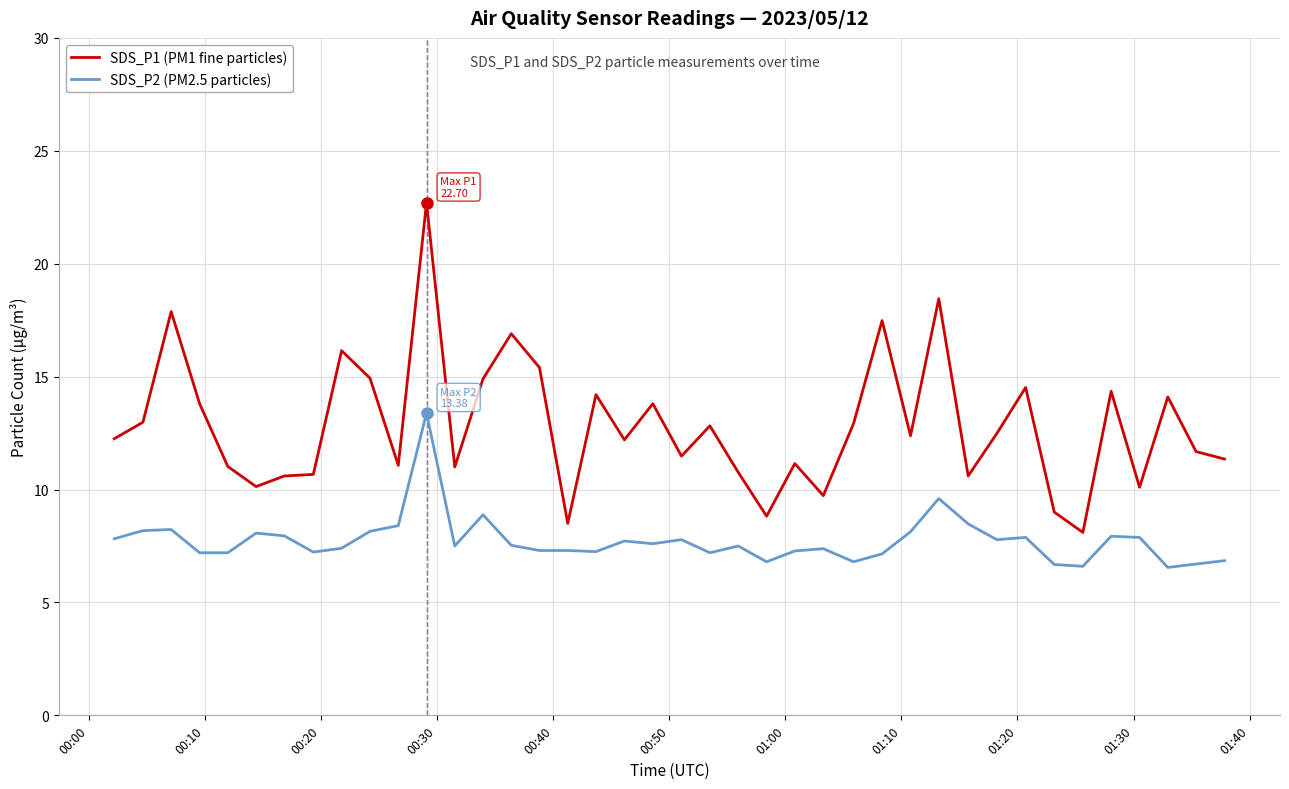

True or false: SDS_P2 (PM2.5 particles) and SDS_P1 (PM1 fine particles) cross at least once.

False